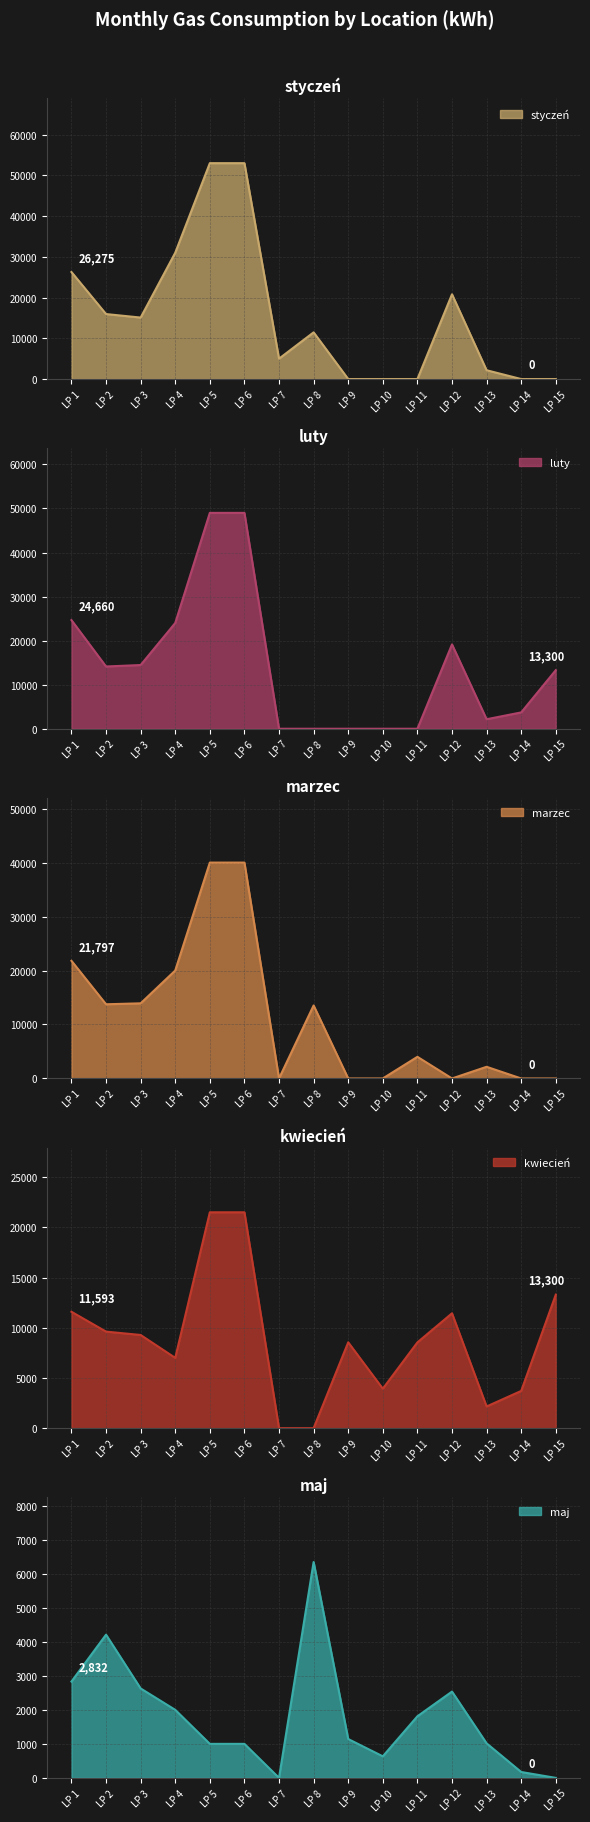

In maj, how many points are higher than both neighbors (excluding endpoints)?

3